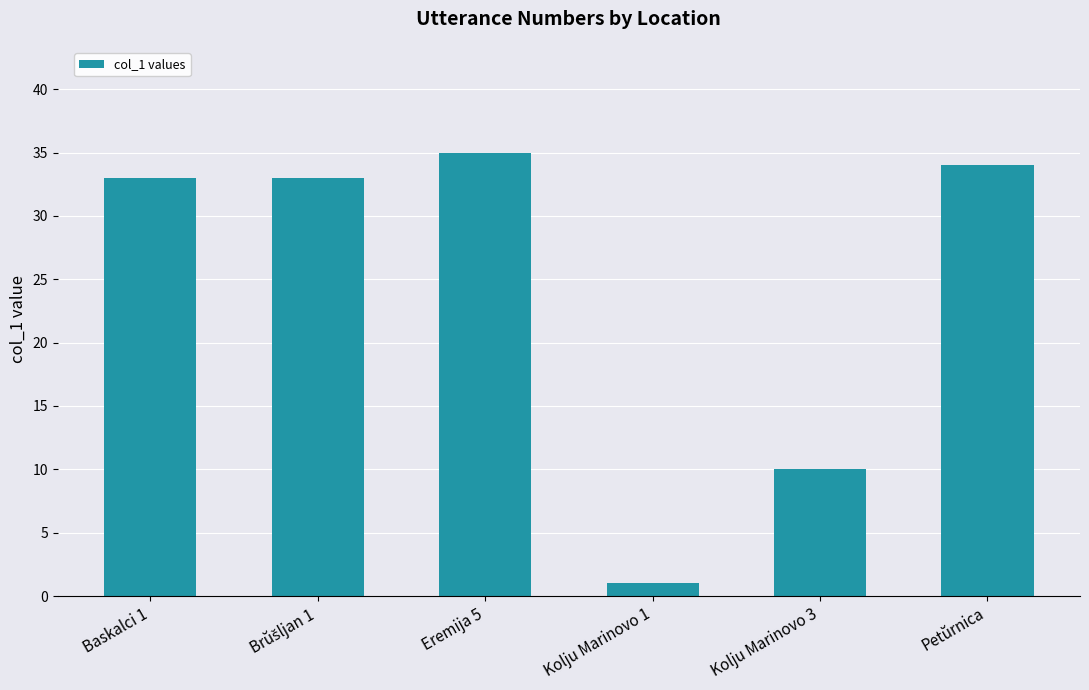

Approximately how many times larger is the value at Kolju Marinovo 3 compared to Kolju Marinovo 1?

10.0